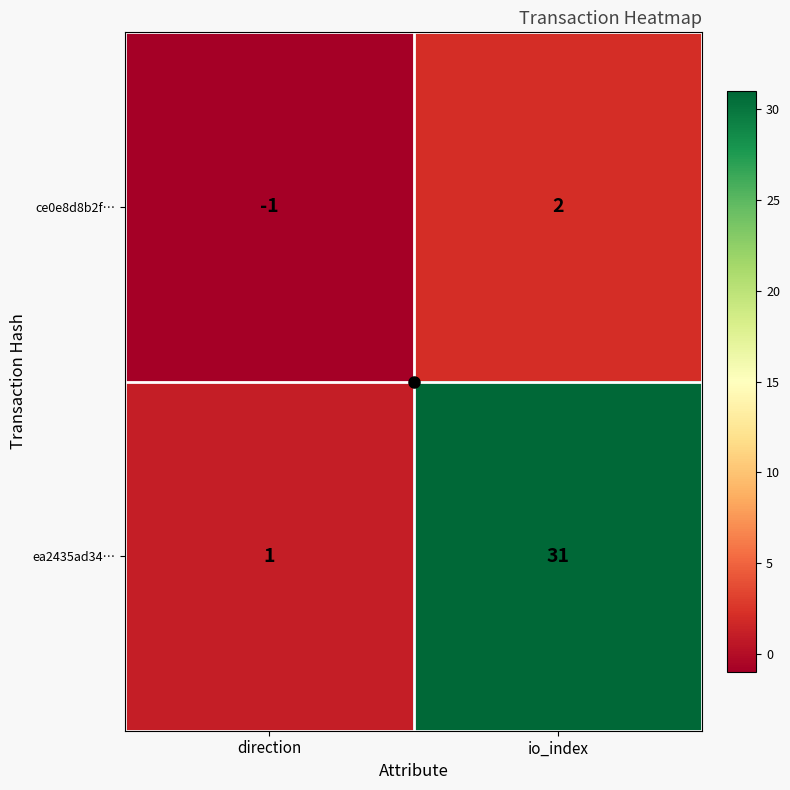

What is the difference between the highest and lowest values at io_index?

29